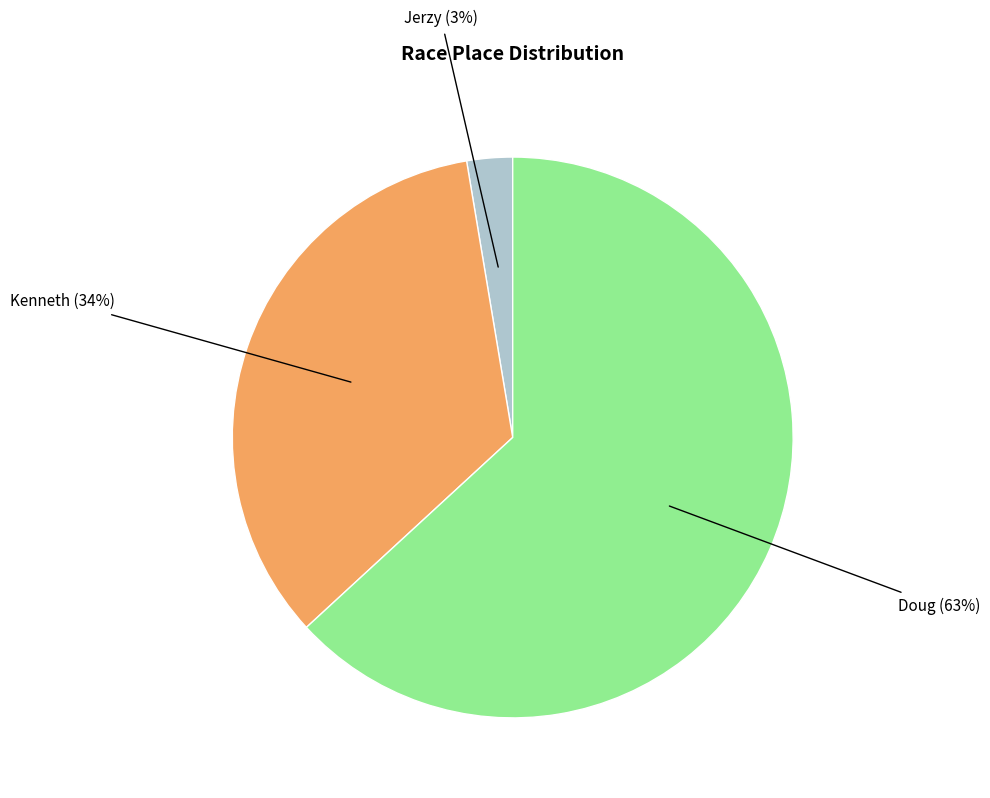

Rank the categories by value from lowest to highest.

Jerzy, Kenneth, Doug